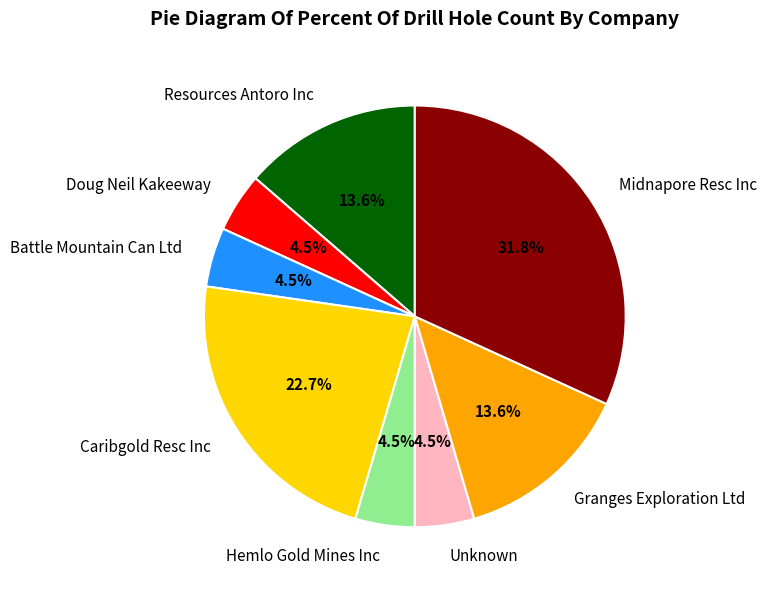

What percentage is the Caribgold Resc Inc slice, to the nearest percent?

23%